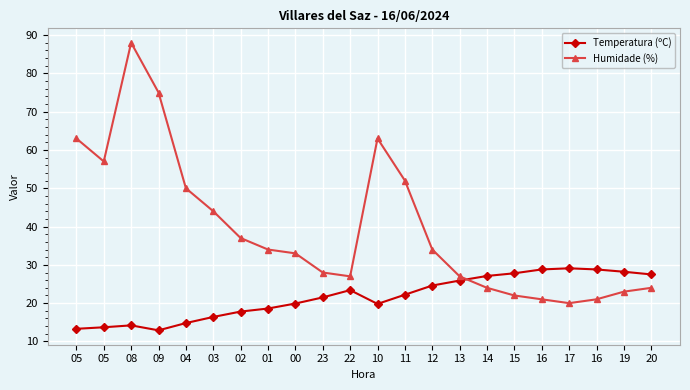

How many lines are shown in the chart?

2